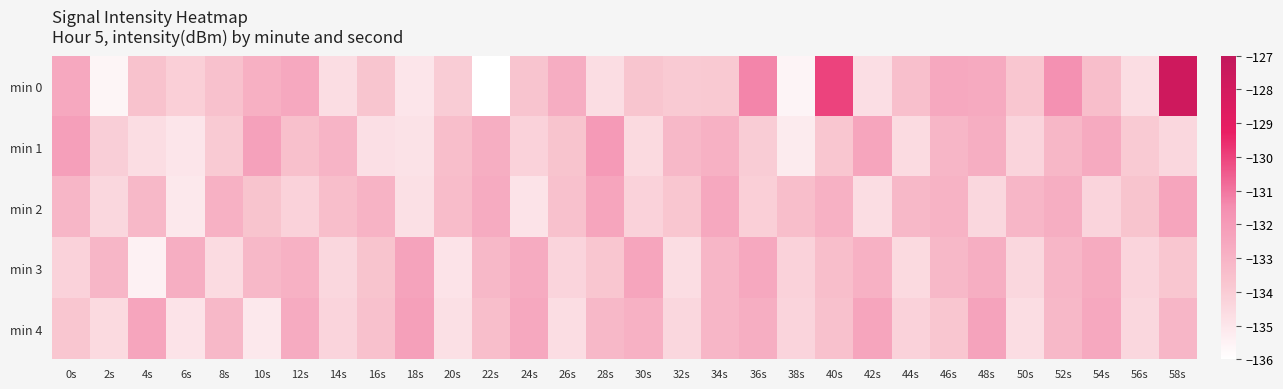

Which series has the largest range (max minus min)?

min 0